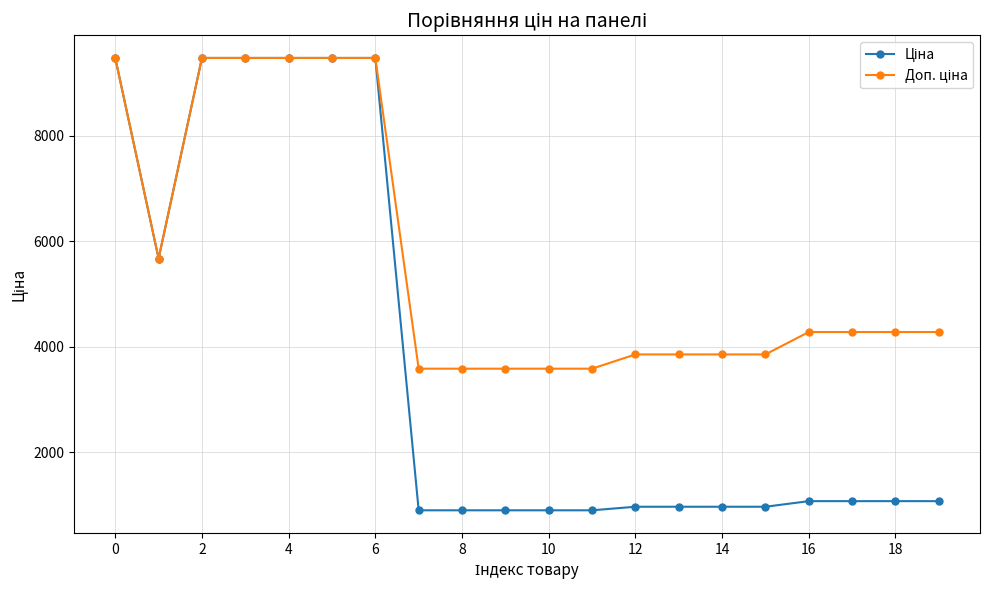

Count the number of categories in the chart.

20